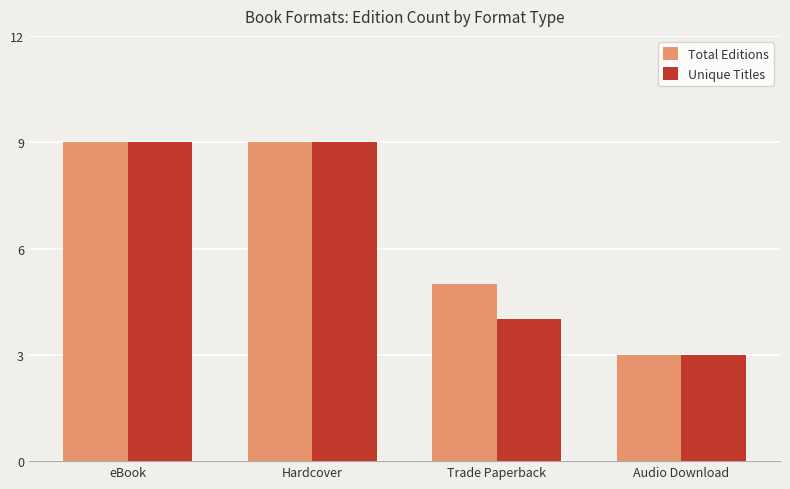

Reading left to right, transcribe all the data shown in this chart.

Total Editions: 9	9	5	3
Unique Titles: 9	9	4	3